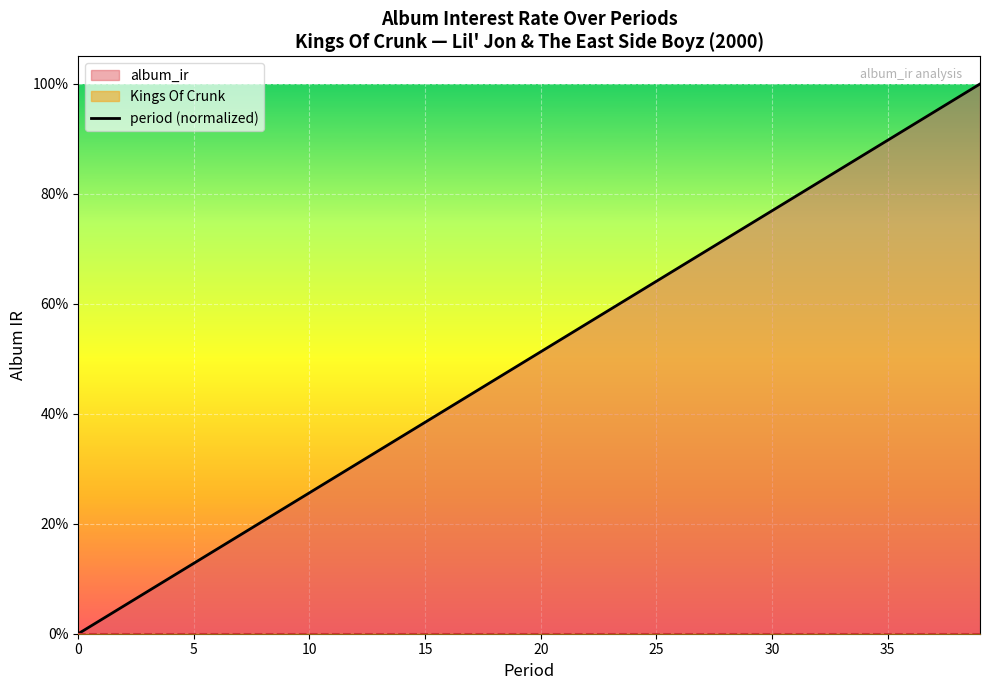

What is the maximum value shown in the chart?

1.0